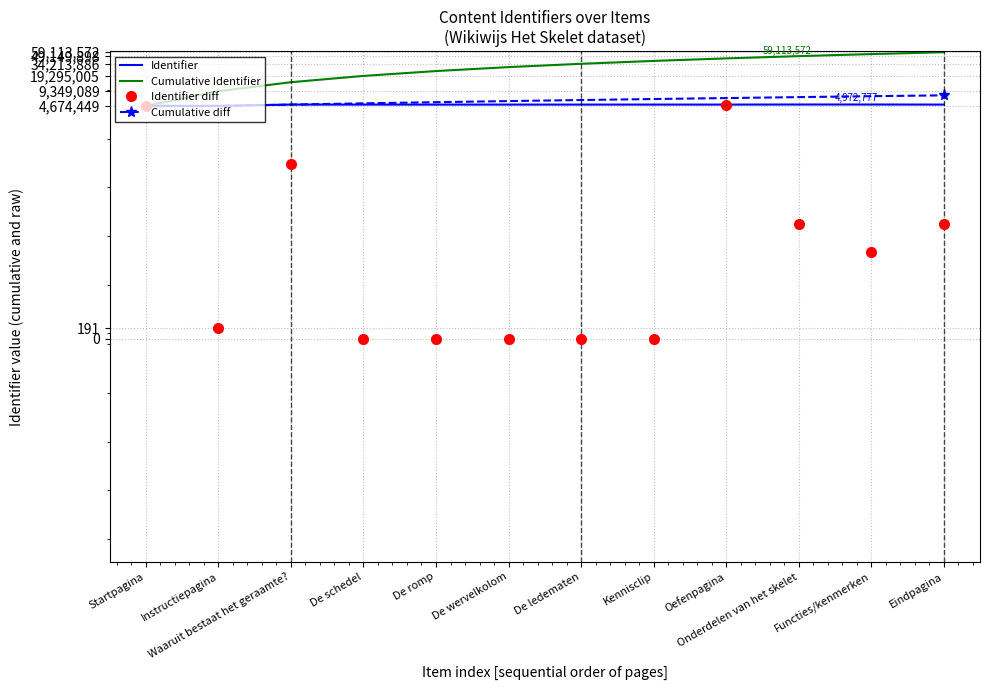

What are all the series names shown in the legend?

Identifier, Cumulative Identifier, Identifier diff, Cumulative diff